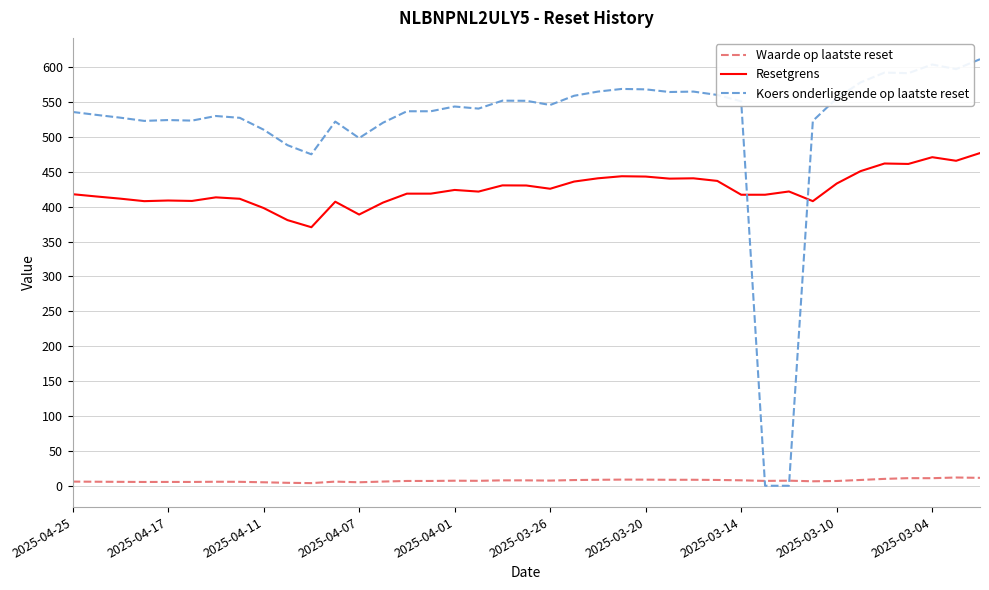

Which series has the widest spread of values?

Koers onderliggende op laatste reset